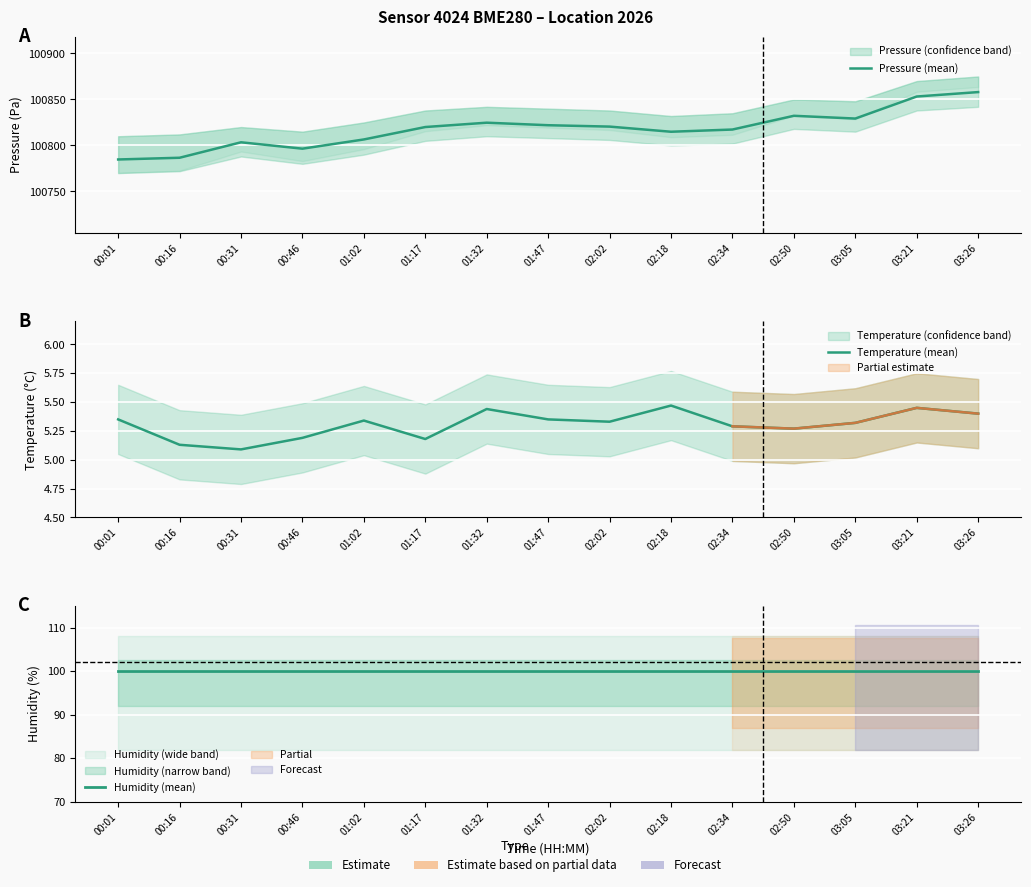

Read the Humidity (mean) value at 02:02.

100.0